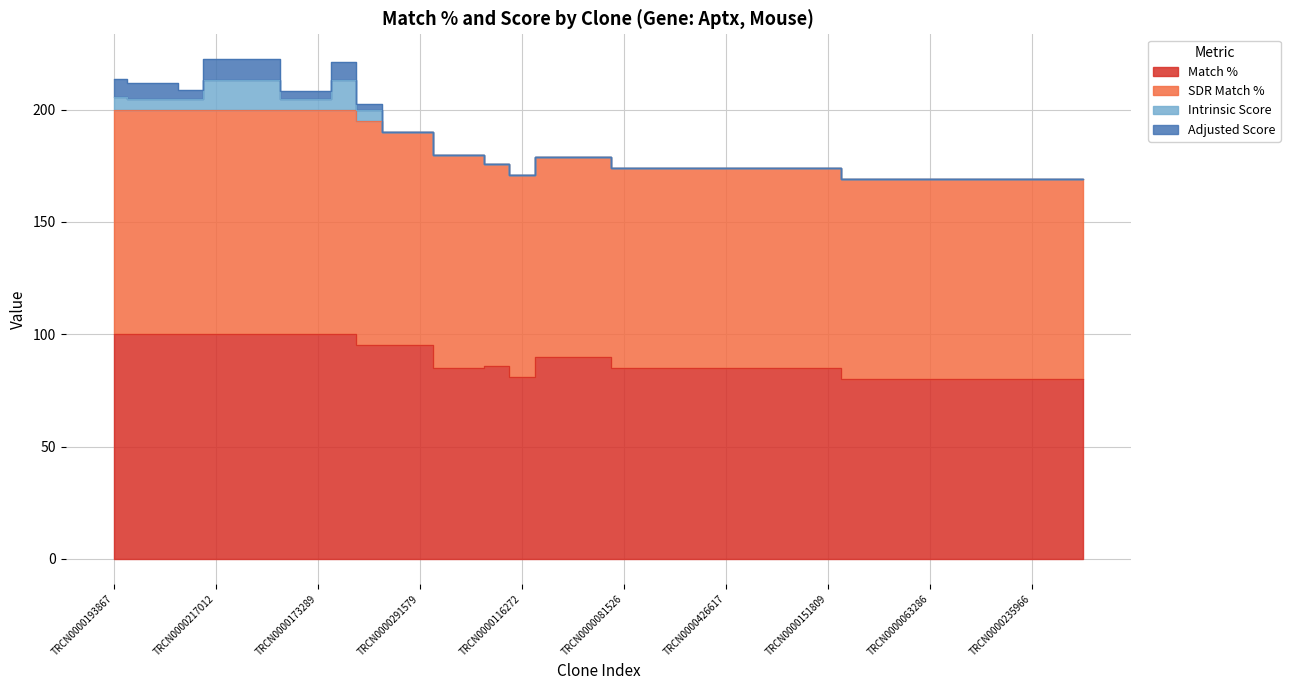

At how many categories does at least one series exceed 58?

39